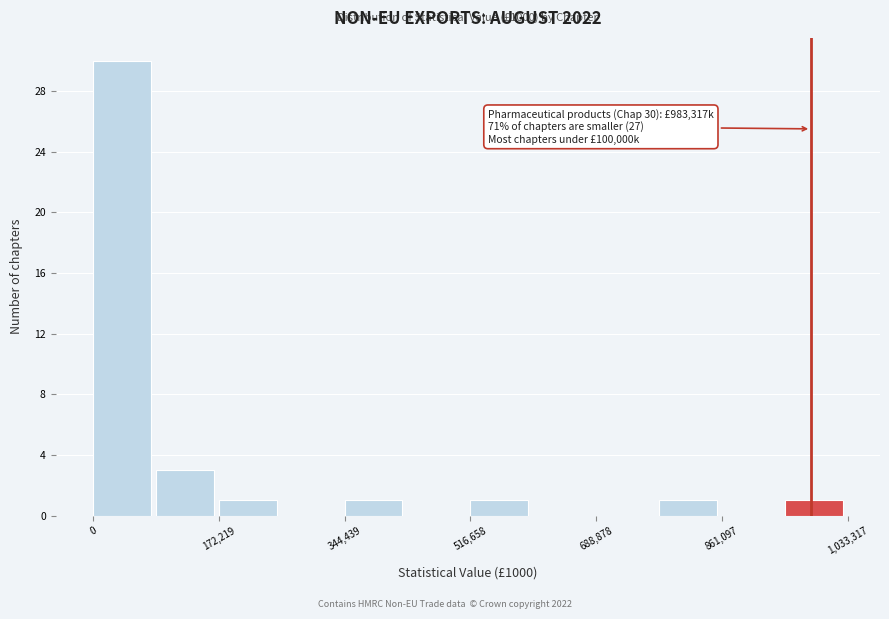

Over which range of the x-axis is the bar tallest?

0 to 80000